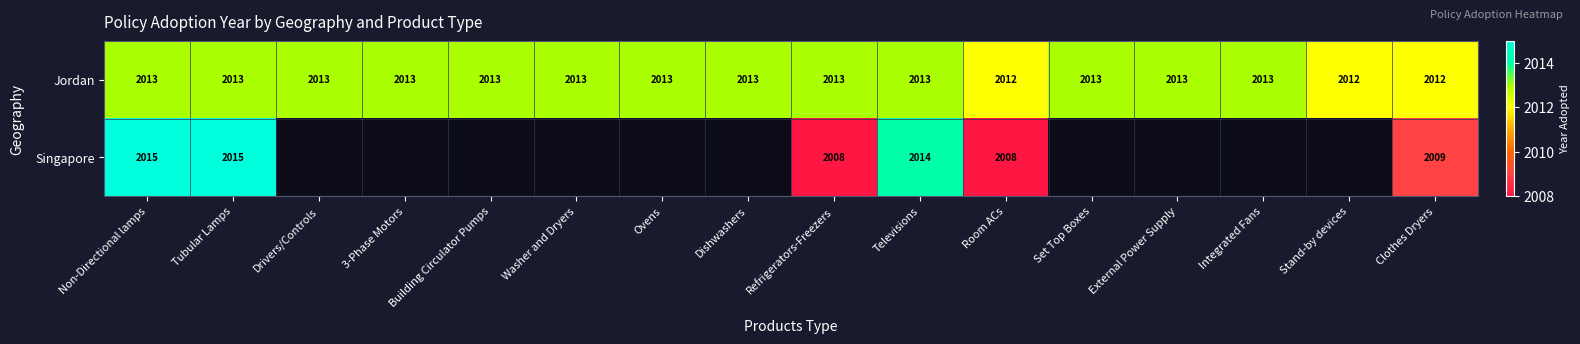

What is the difference between the highest and lowest values at Room ACs?

4